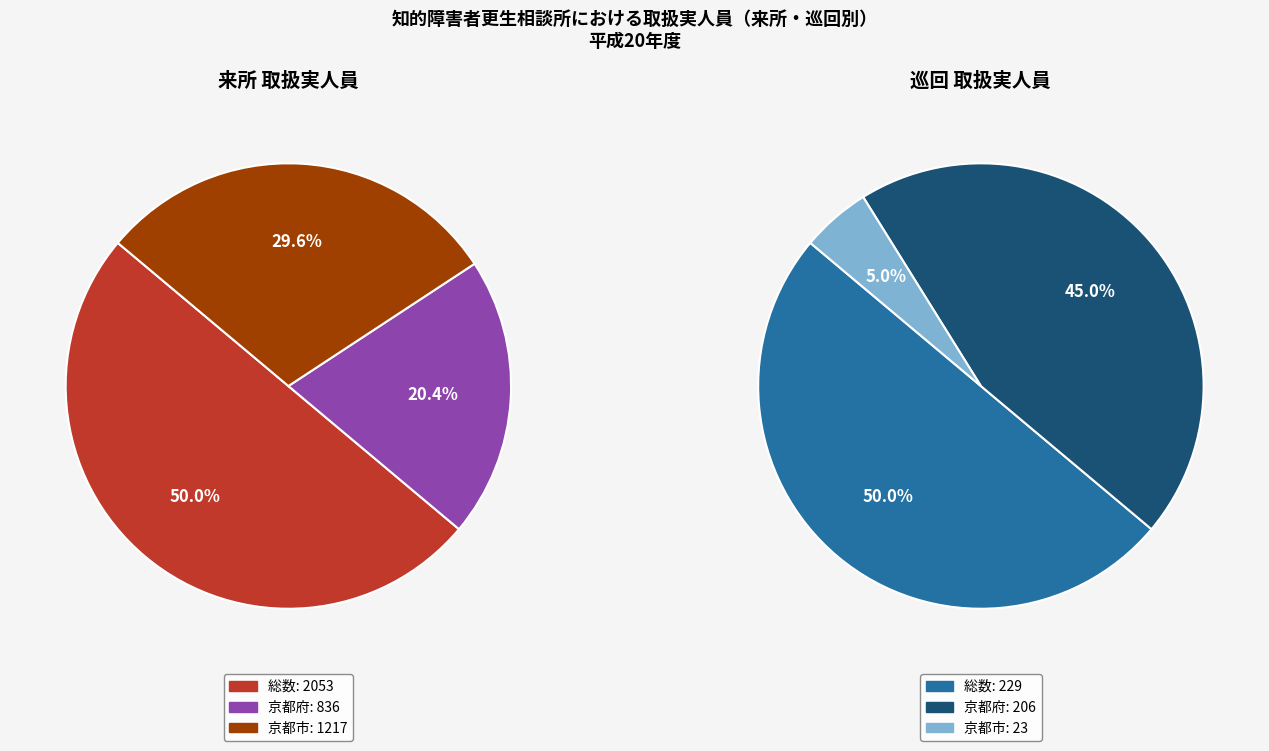

Is there any slice that represents more than half of the pie?

No